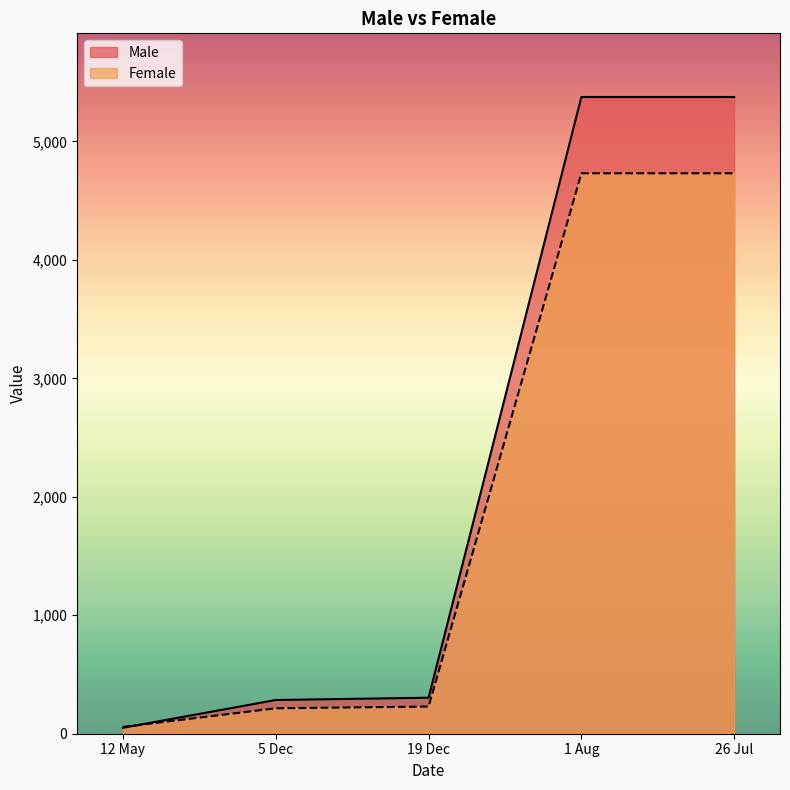

What position from the right is 5 Dec?

4